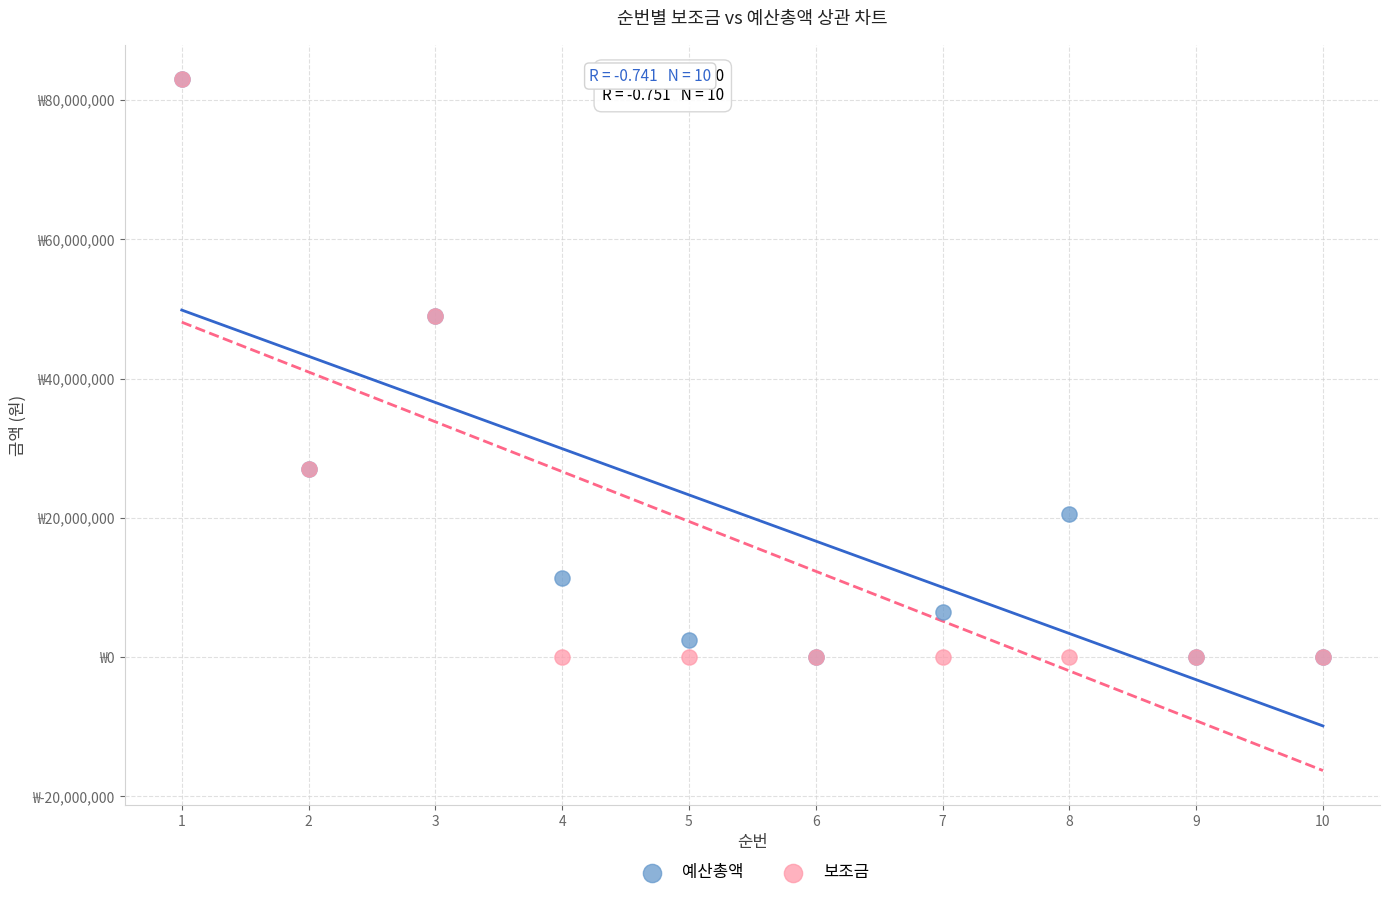

What are all the series names shown in the legend?

예산총액, 보조금